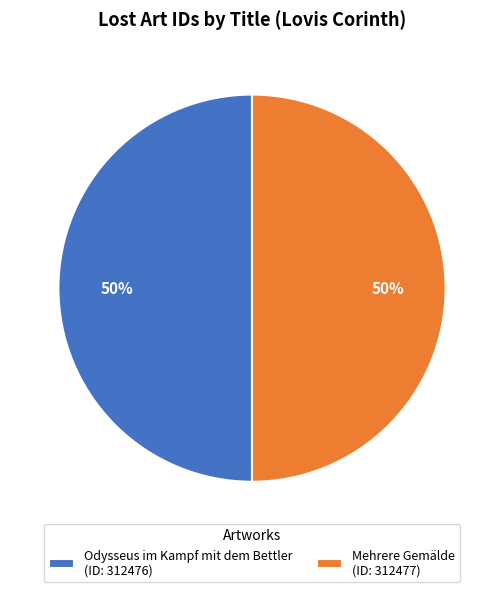

Approximately how many times larger is the value at Mehrere Gemälde compared to Odysseus im Kampf mit dem Bettler?

1.0